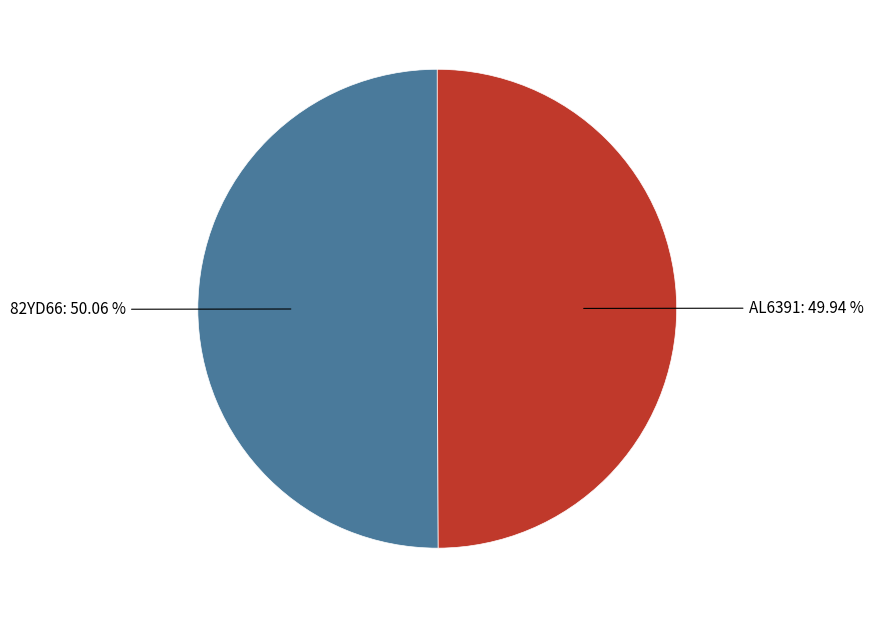

Does any single category account for the majority?

Yes